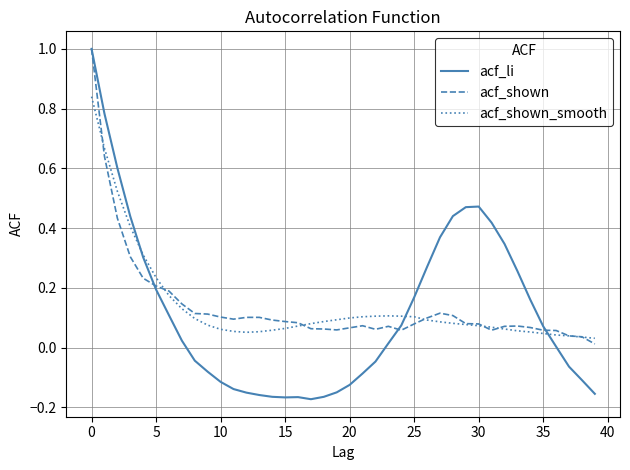

What are all the series names shown in the legend?

acf_li, acf_shown, acf_shown_smooth